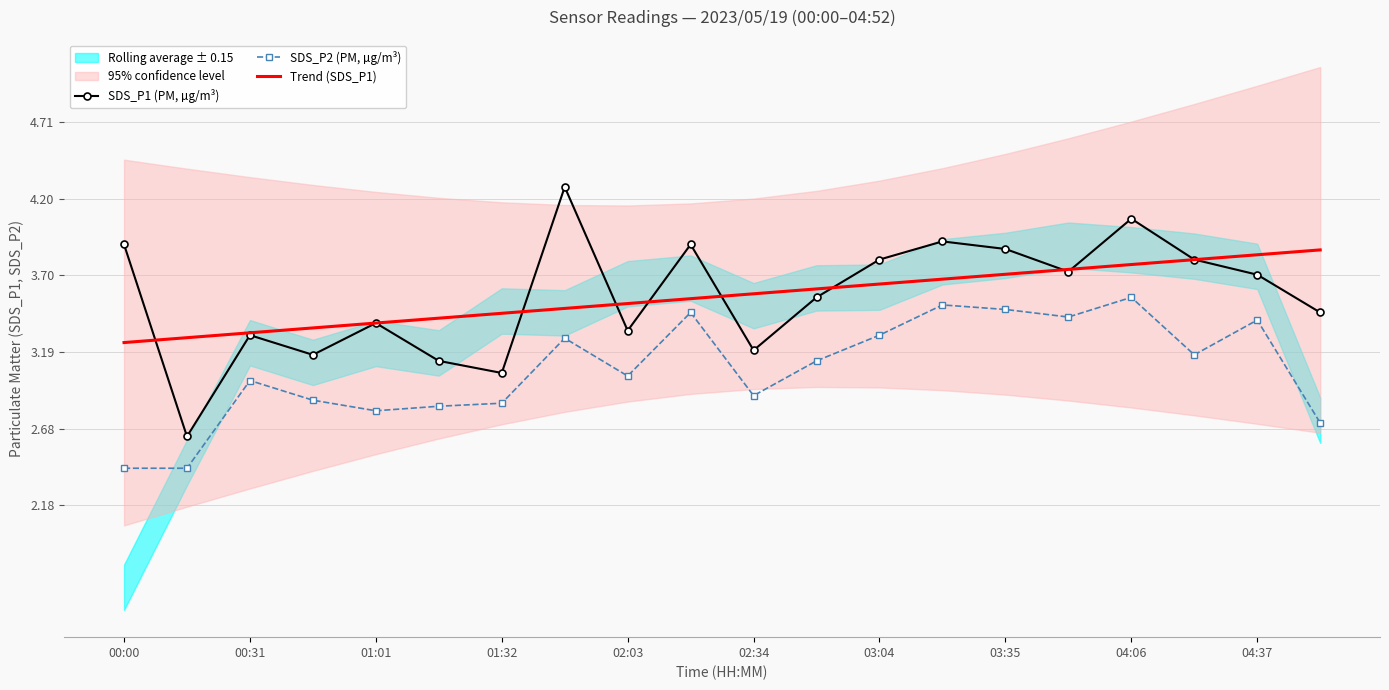

True or false: Trend (SDS_P1) and SDS_P2 (PM, µg/m³) intersect in this chart.

False